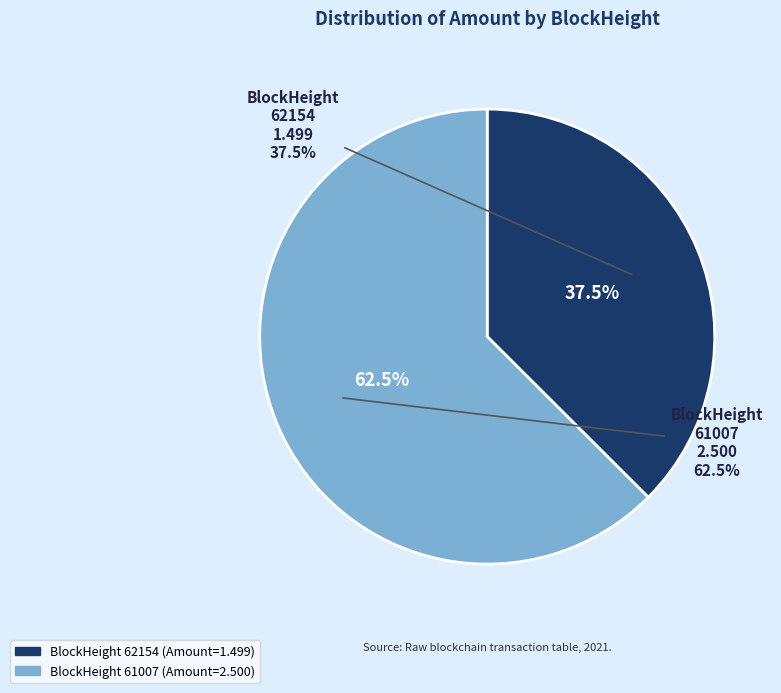

The 61007 slice represents 99% of the pie. True or false?

False